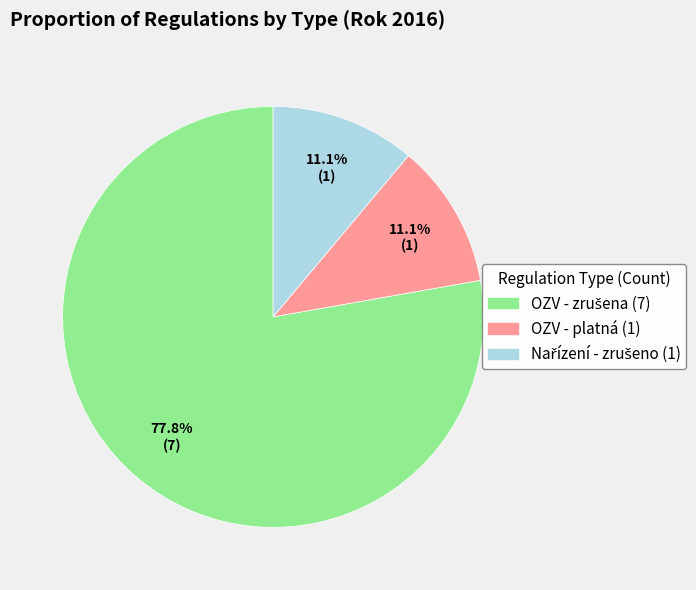

Is there a majority slice in this chart?

Yes